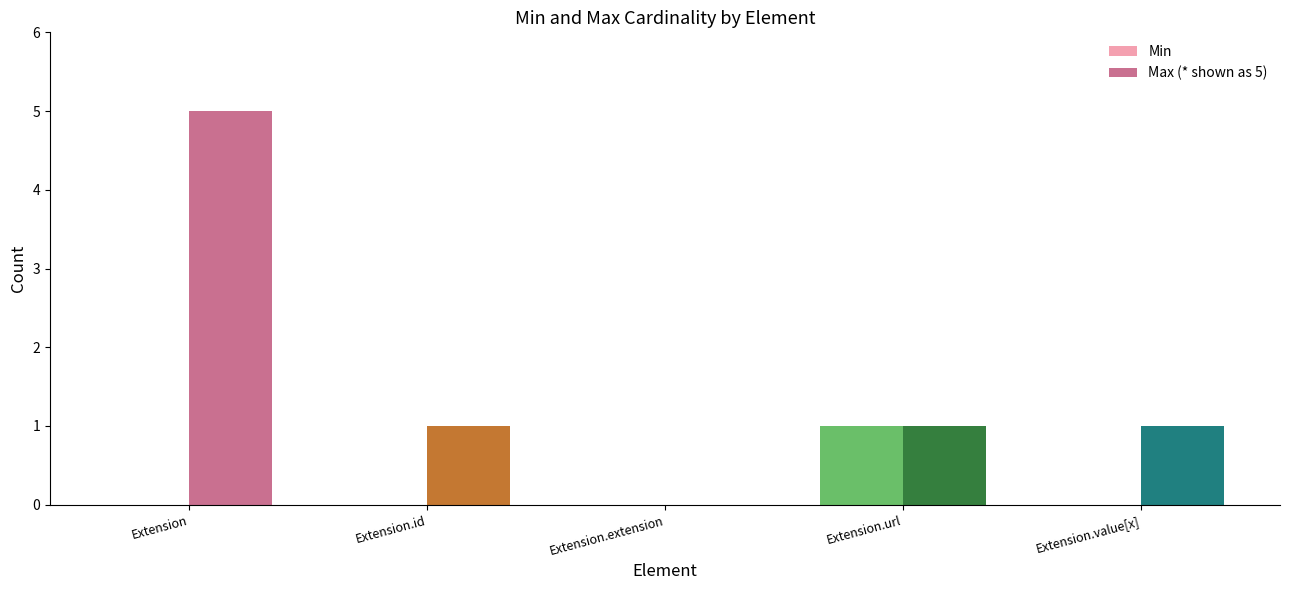

True or false: Max (* shown as 5) has a value of 3 at Extension.

False